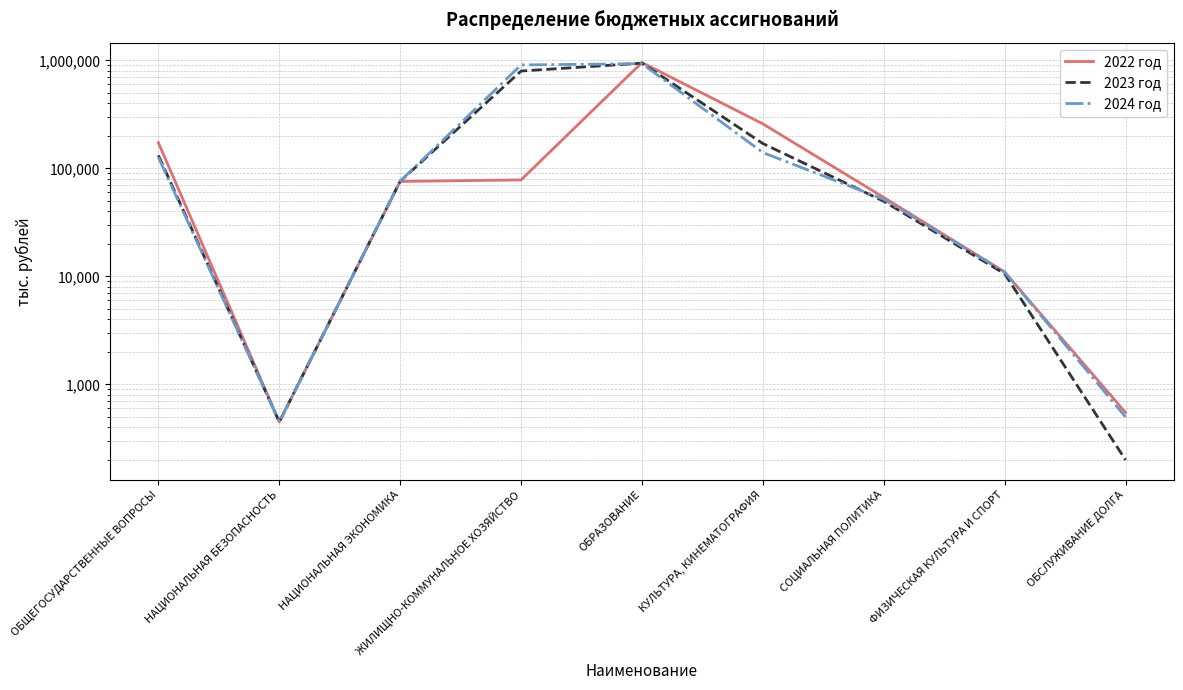

Reading right to left, extract all data points from this chart.

2022 год: 550.0	10993.1	53911.7	258606.0	956196.3	78346.6	75779.0	450.0	172860.1
2023 год: 200.0	10585.9	49664.2	170072.1	943361.7	797823.9	76206.6	450.0	131987.7
2024 год: 500.0	10993.1	51756.0	140316.2	932911.4	908147.7	76206.6	450.0	126879.6